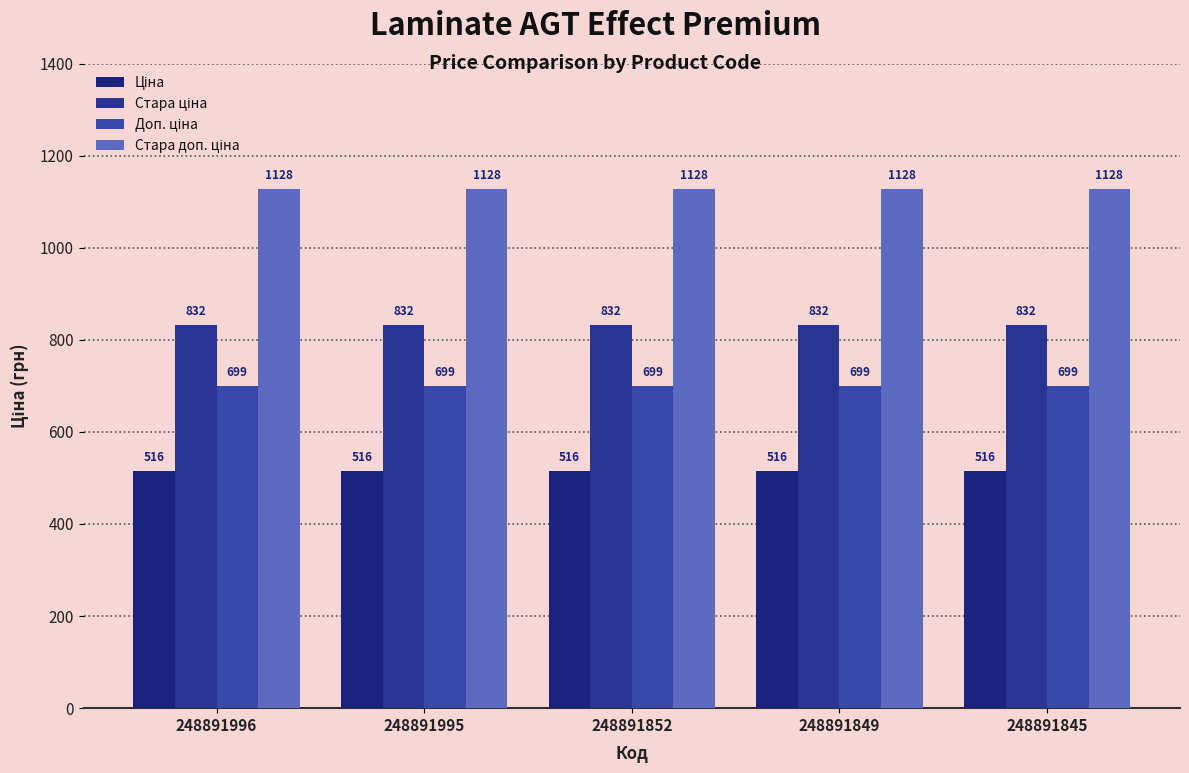

How many distinct data groups are displayed?

4